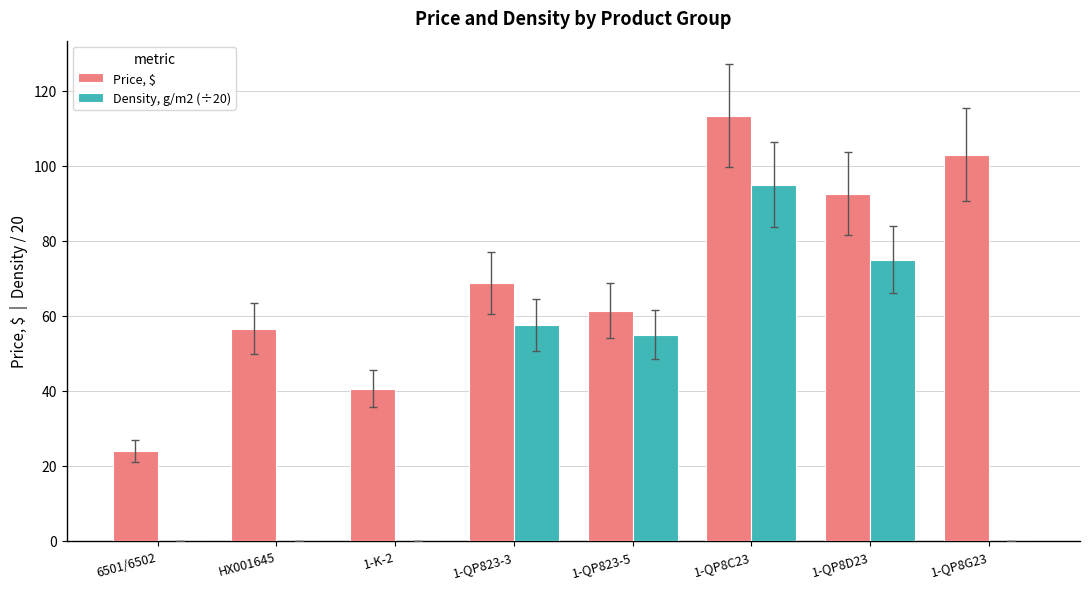

How many categories are shown in the chart?

8